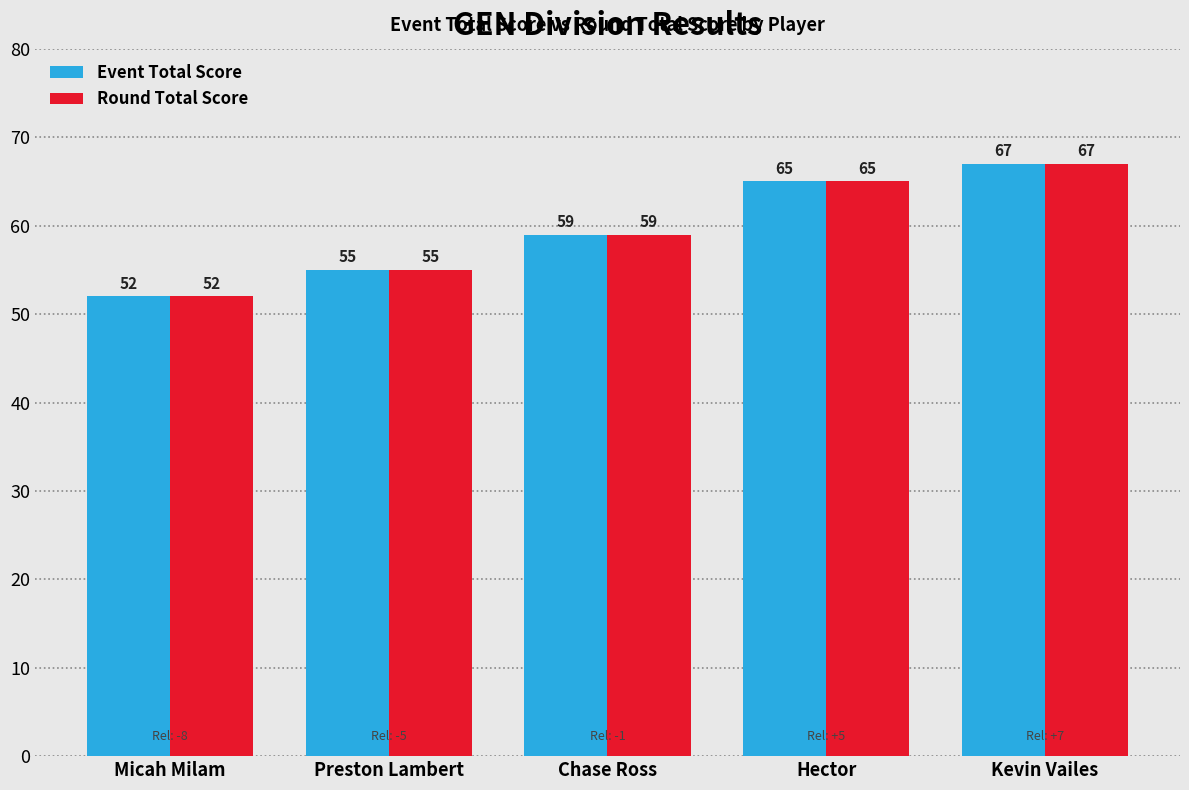

What is the maximum value for Event Total Score?

67